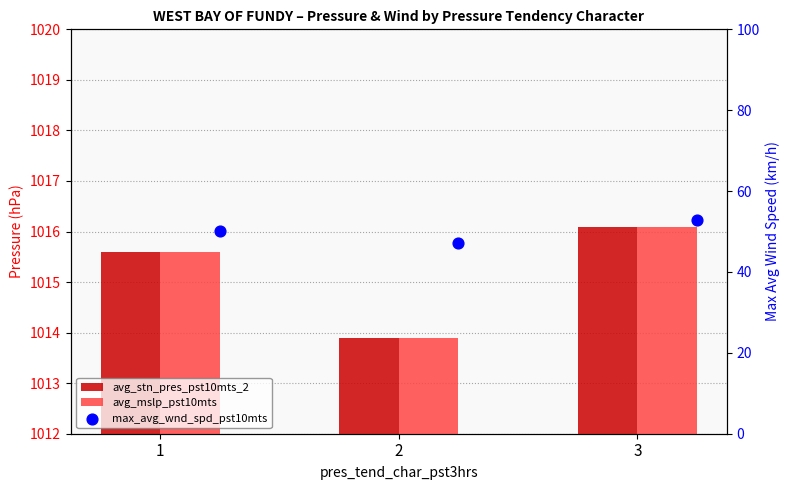

Which series has the largest Y range (max minus min)?

max_avg_wnd_spd_pst10mts